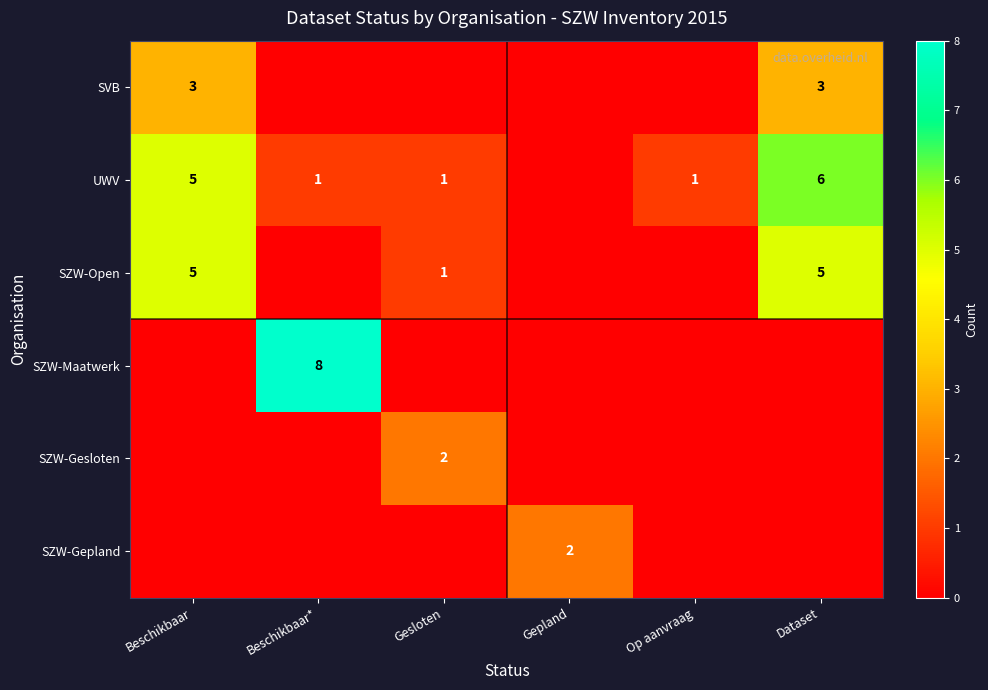

Is it true that UWV equals 8 at Beschikbaar?

False